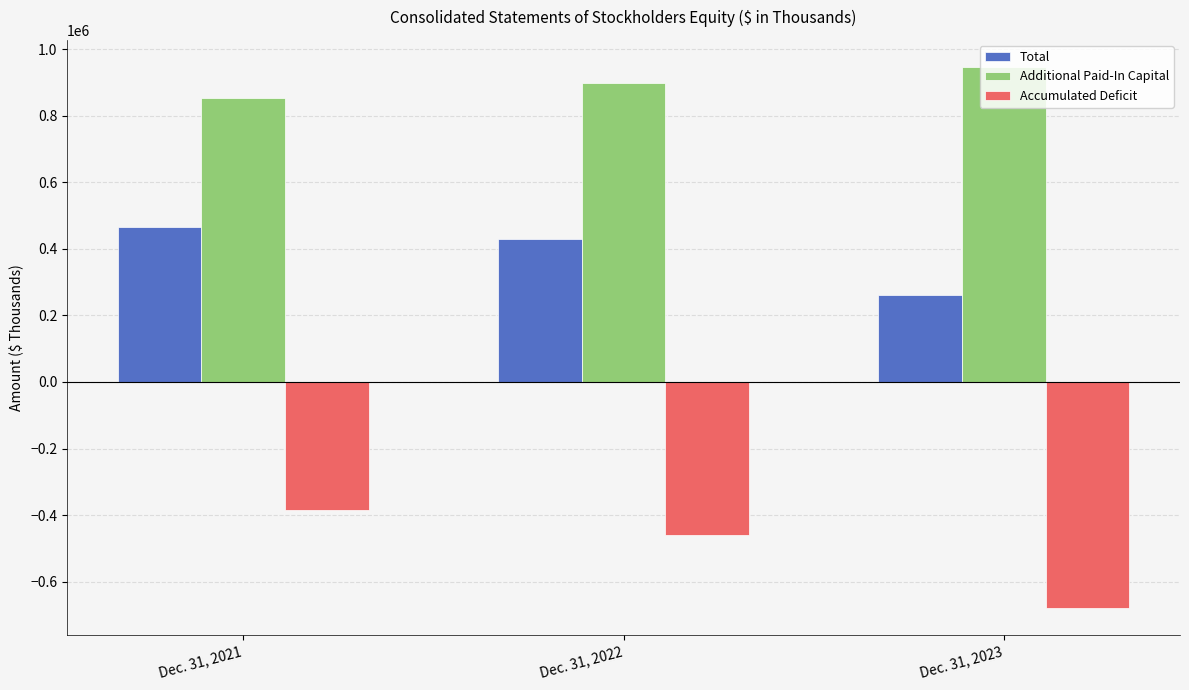

Which category has the highest value in the Accumulated Deficit series?

Dec. 31, 2021